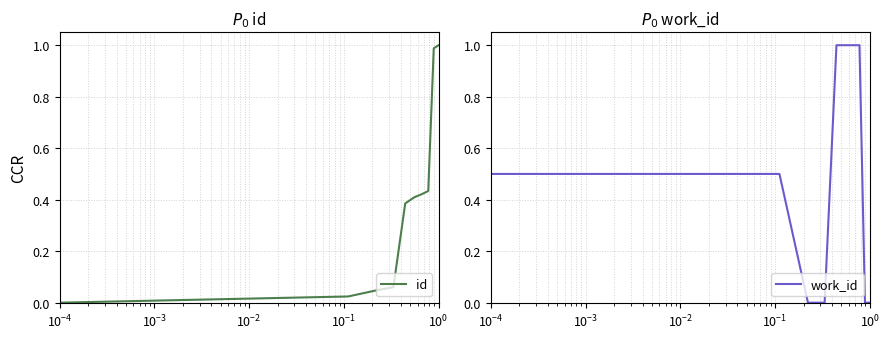

Reading right to left, transcribe all the data shown in this chart.

id: 1.0	1.0	0.4	0.4	0.4	0.4	0.1	0.0	0.0	0.0
work_id: 0.0	0.0	1.0	1.0	1.0	1.0	0.0	0.0	0.5	0.5